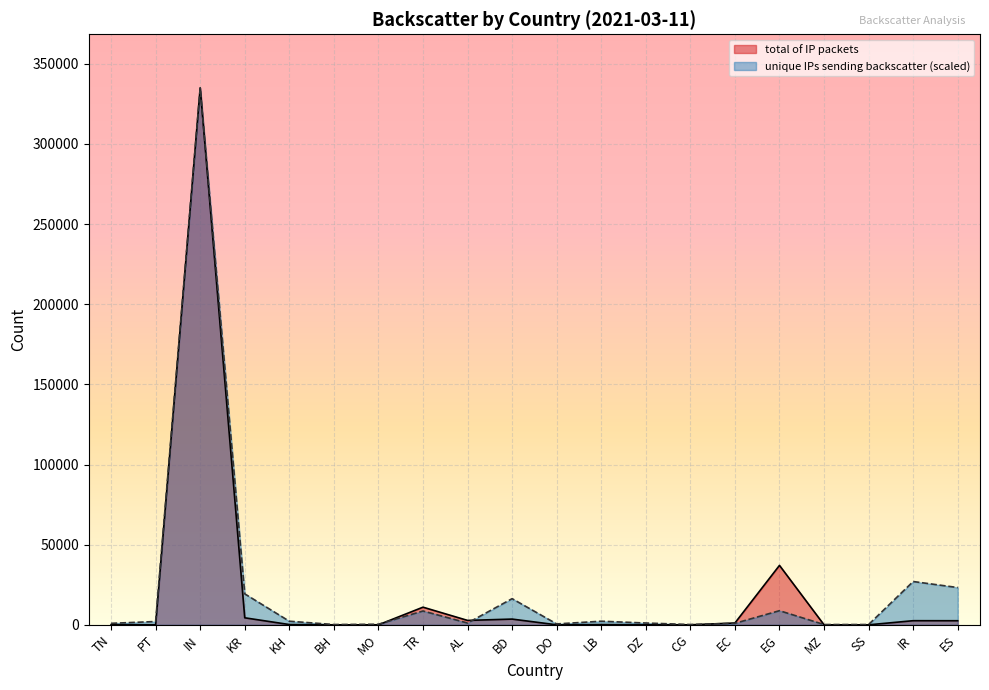

List the labels in order of unique IPs sending backscatter value, smallest first.

BH, CG, MZ, SS, MO, DO, TN, EC, AL, DZ, PT, KH, LB, TR, EG, BD, KR, ES, IR, IN